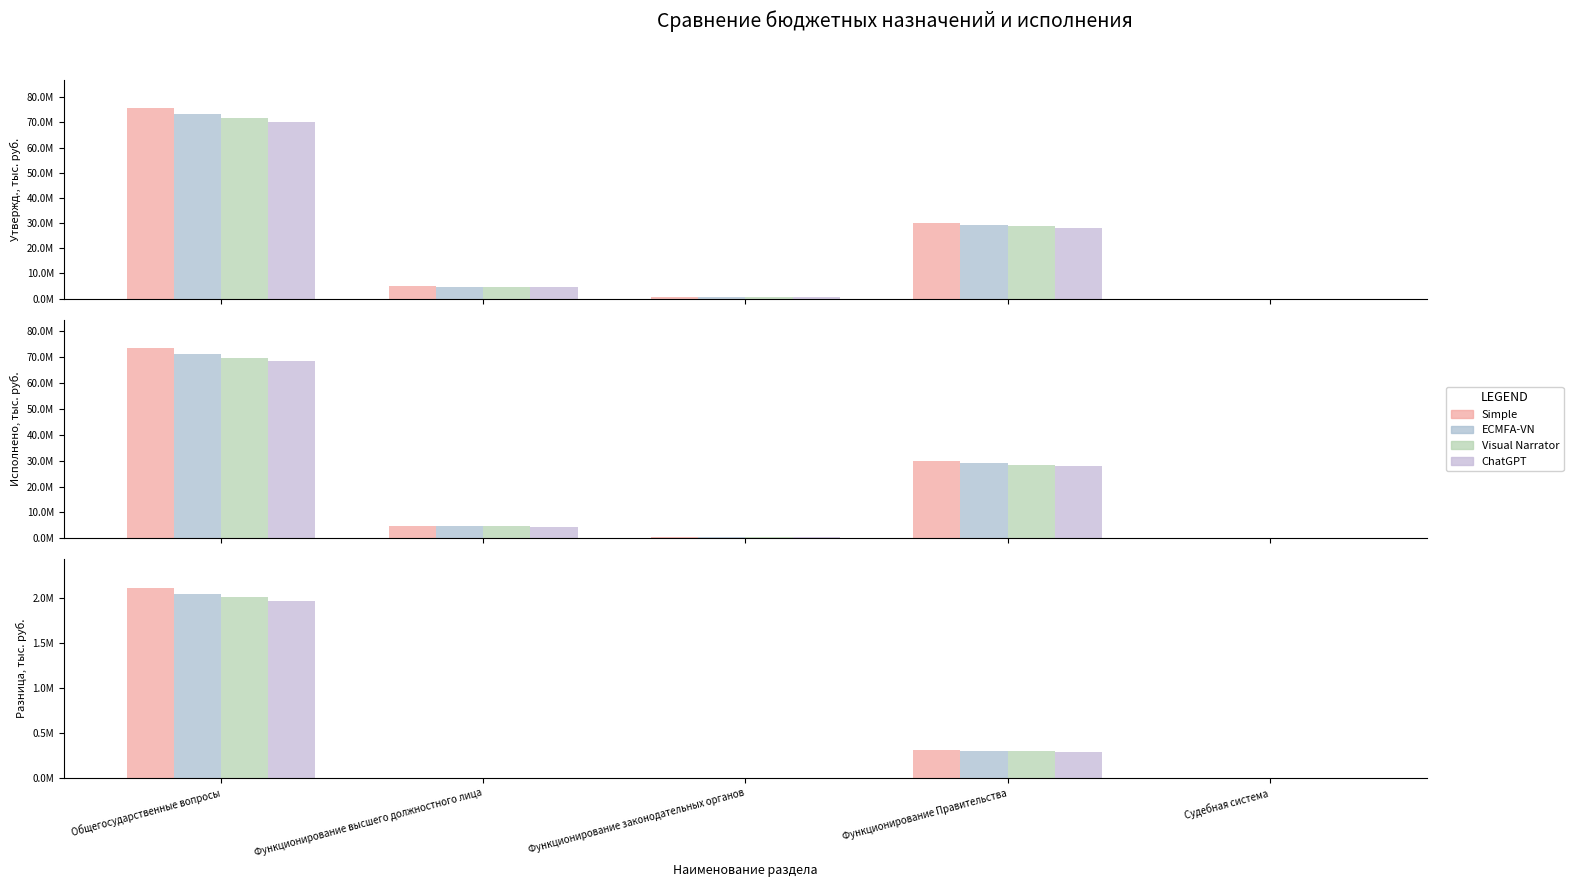

How many data points does each series have?

5